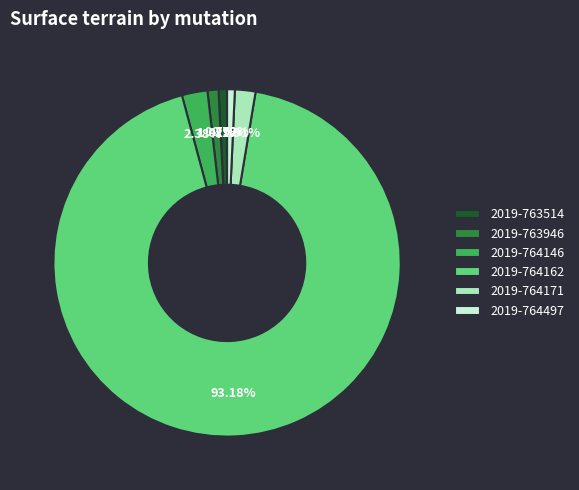

To the nearest percent, what is the average slice percentage?

17%